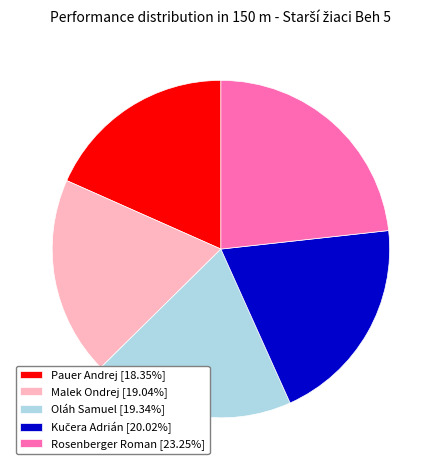

Is the sum of Rosenberger Roman [23.25%] and Pauer Andrej [18.35%] greater than half?

No